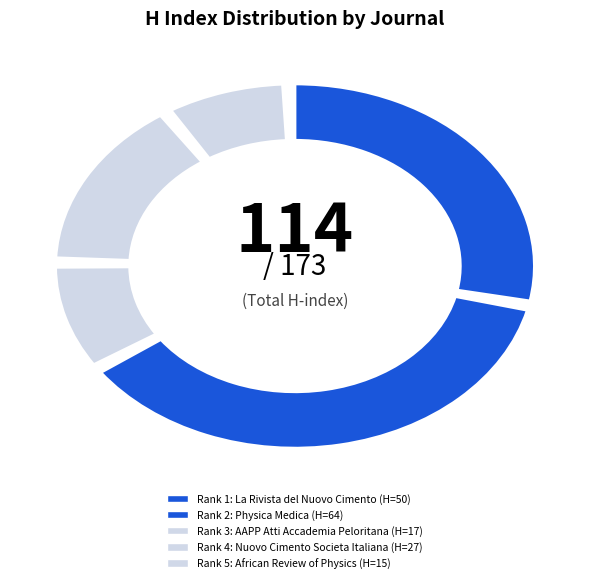

Does AAPP Atti Accademia Peloritana represent more than half of the total?

No